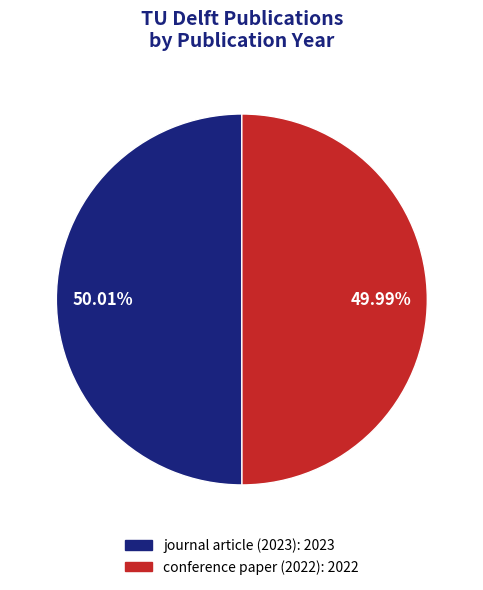

How many slices are in this pie chart?

2